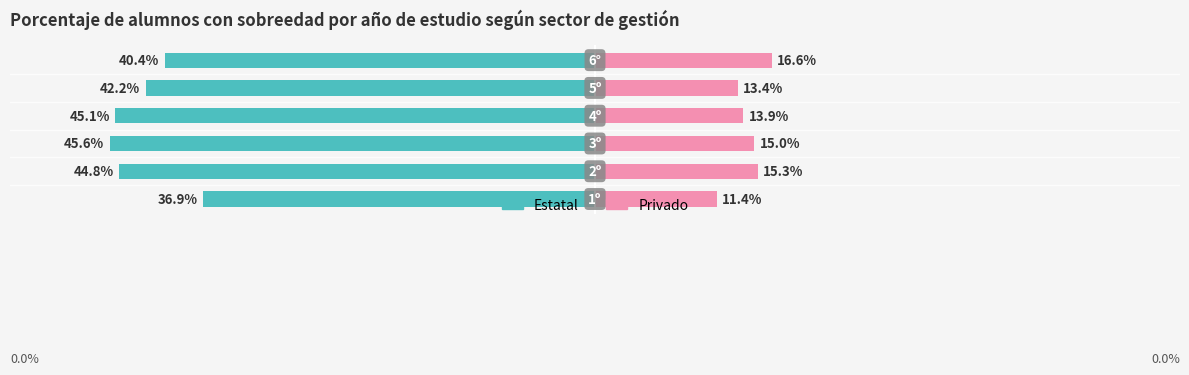

How many bars are there in each group?

2